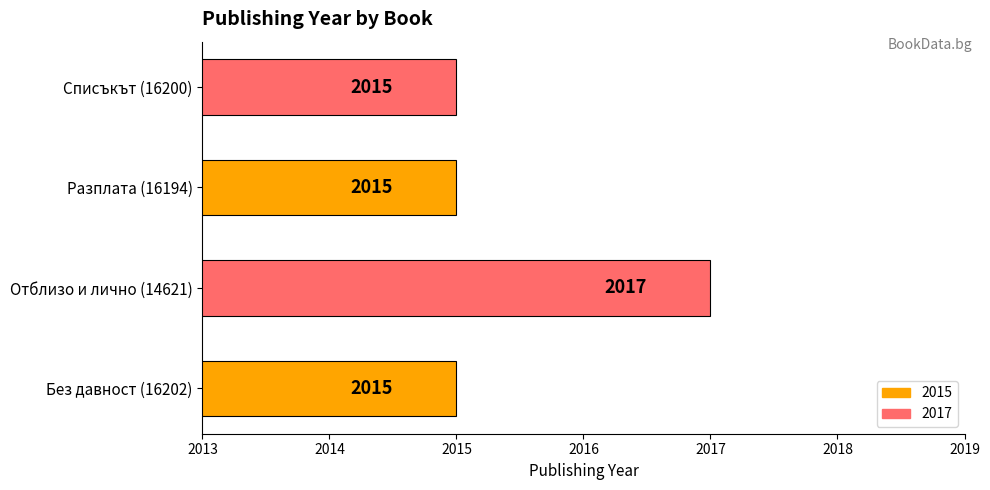

Does the chart contain any negative values?

No